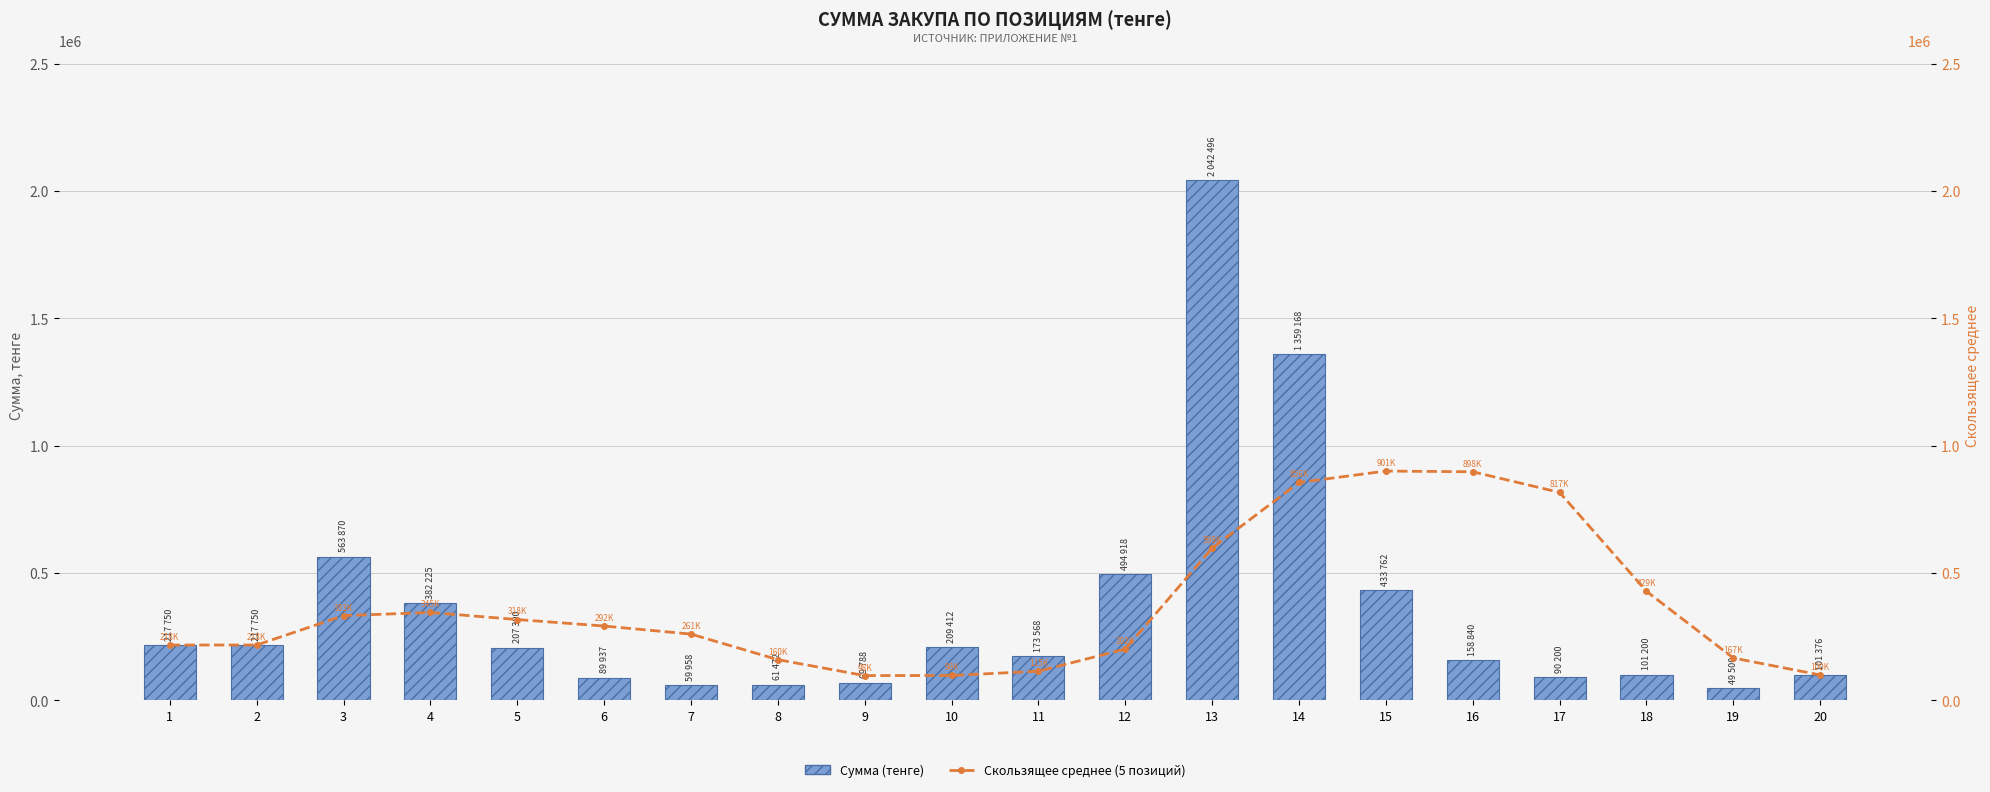

True or false: Скользящее среднее (5 позиций) has a value of 393200.4 at 7.

False